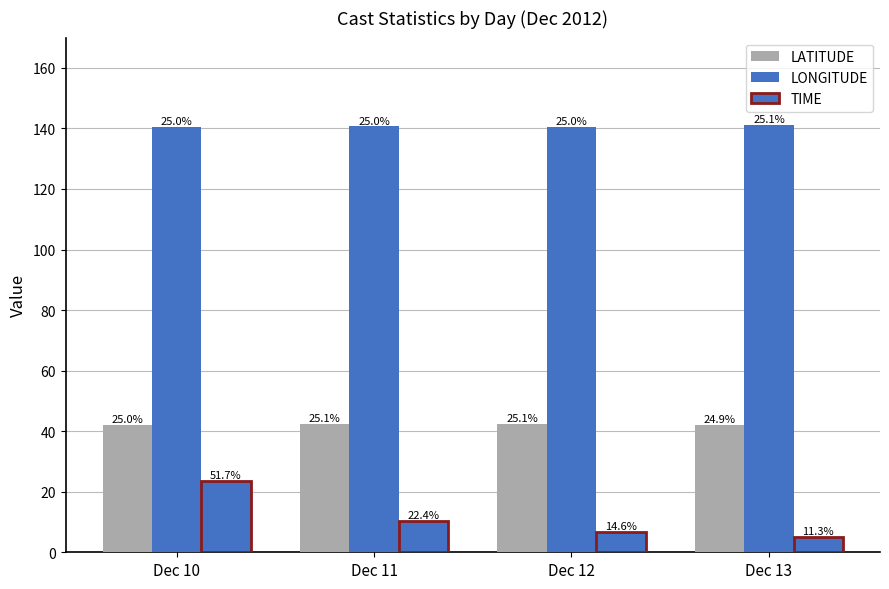

What is the difference between the maximum and second lowest values in the LONGITUDE series?

0.4